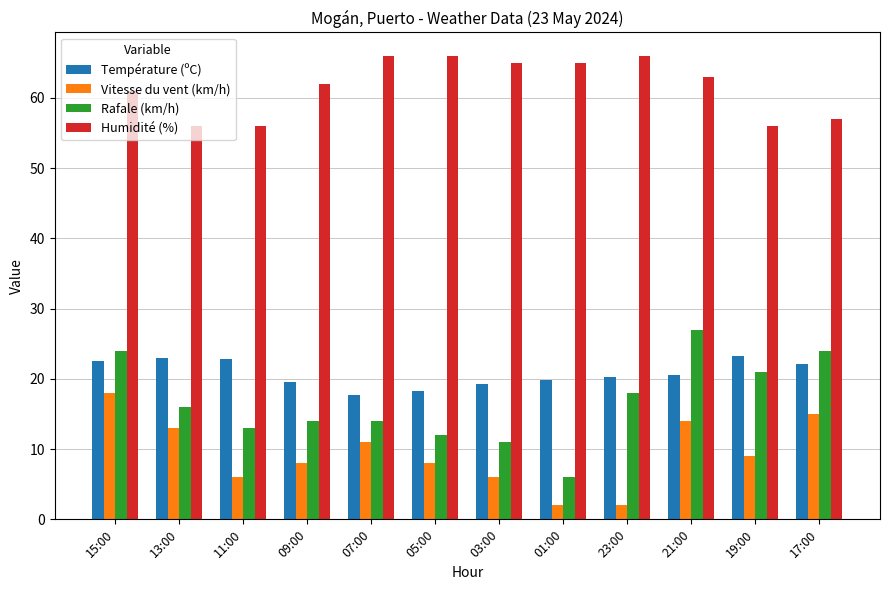

Which series has the largest range (max minus min)?

Rafale (km/h)